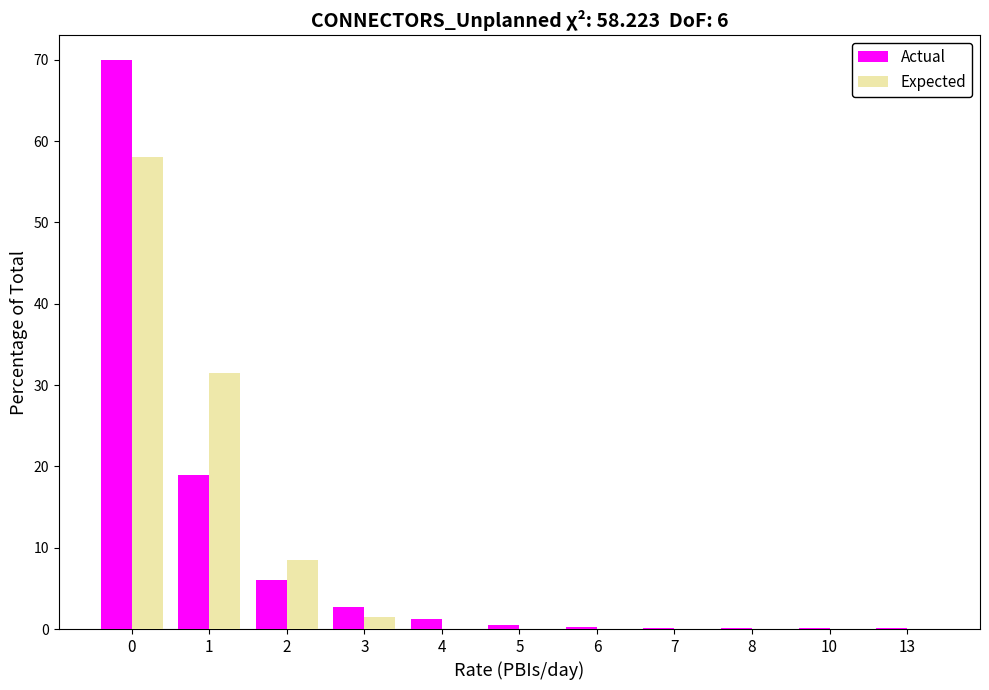

True or false: Expected has a value of 0.0 at 5.

True